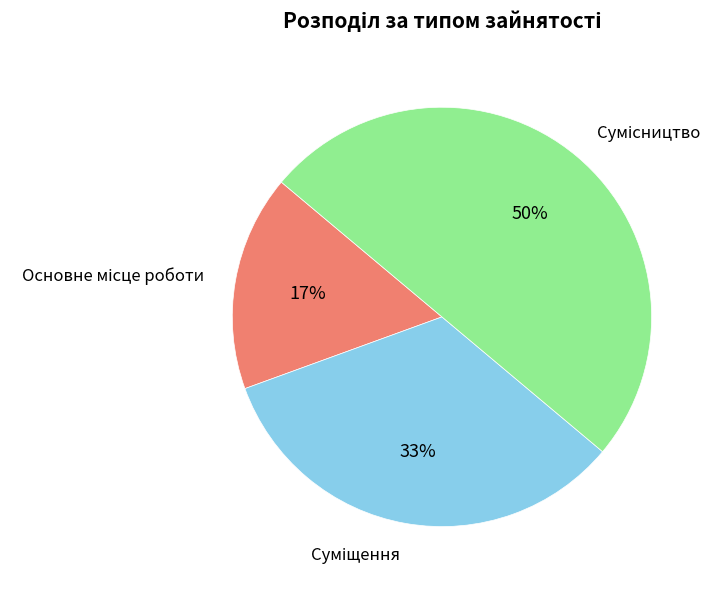

To the nearest percent, what is the difference between the largest and smallest slice percentages?

33%